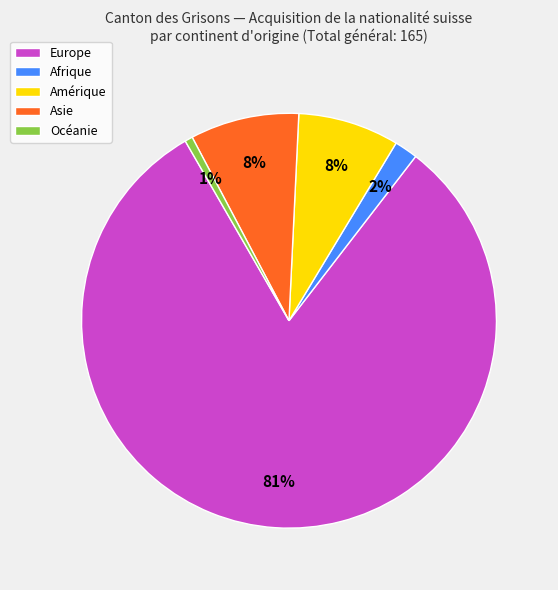

Which slice represents more than half of the pie?

Europe